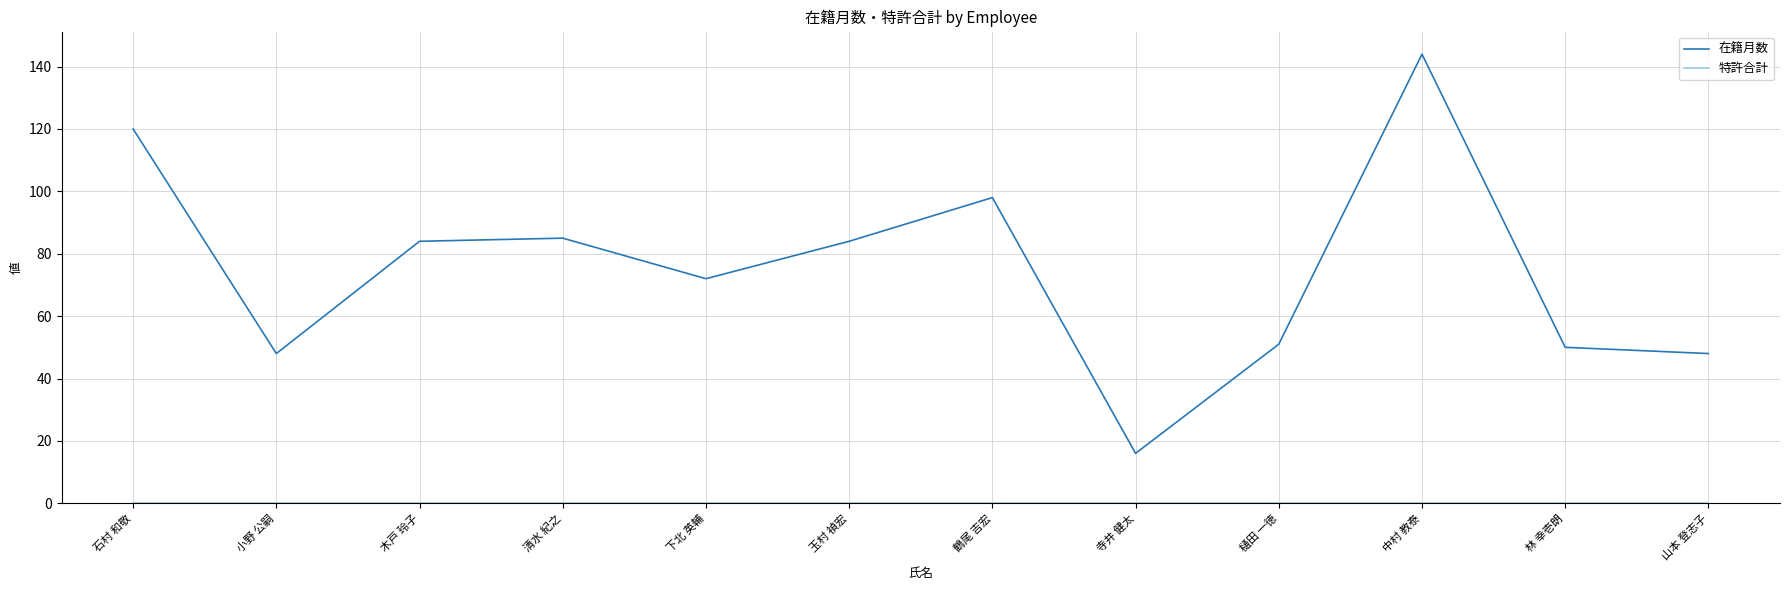

At which category is the sum across all series the highest?

中村 教泰